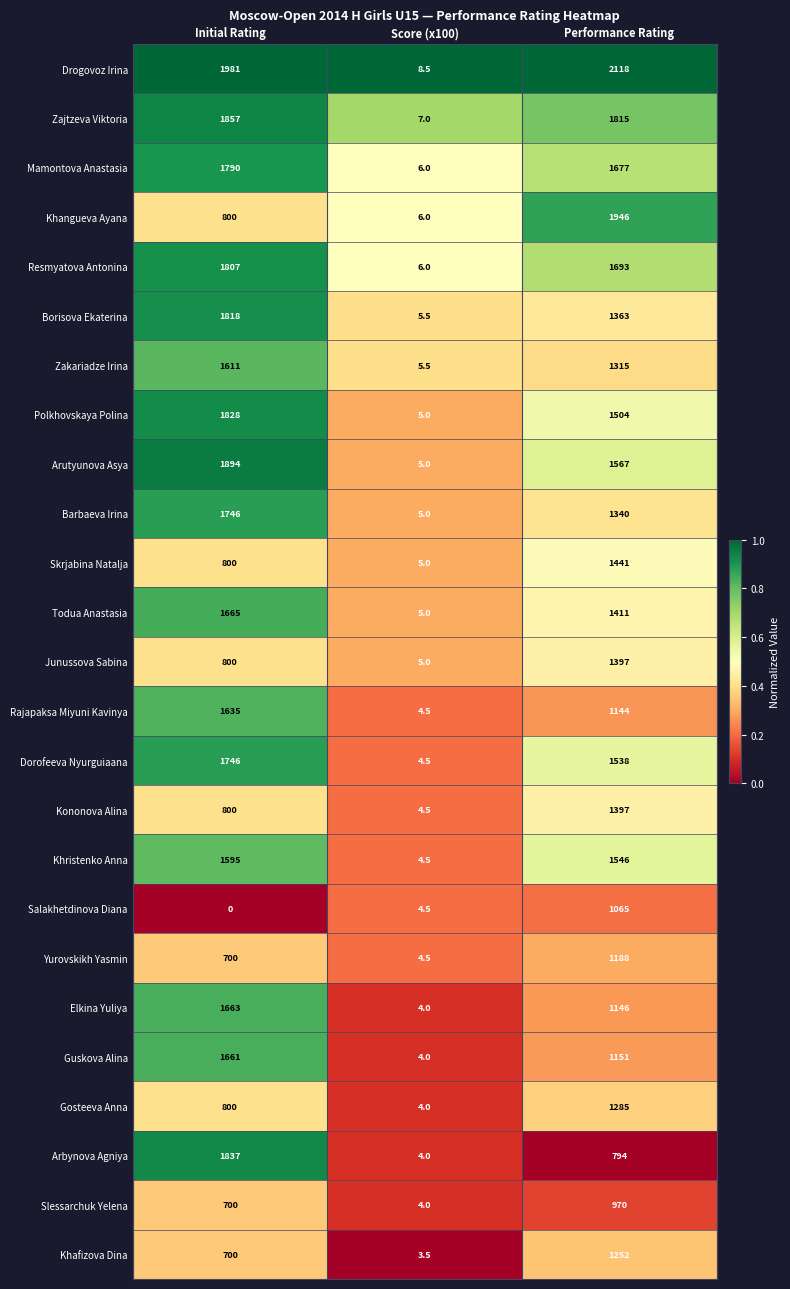

Count the Arbynova Agniya values in the range 4 to 1837.

3